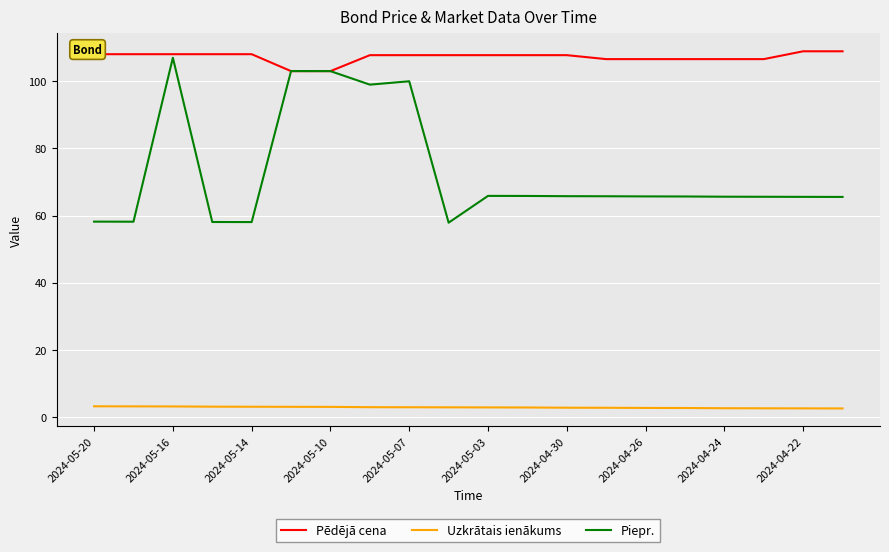

True or false: Pēdējā cena and Uzkrātais ienākums intersect in this chart.

False